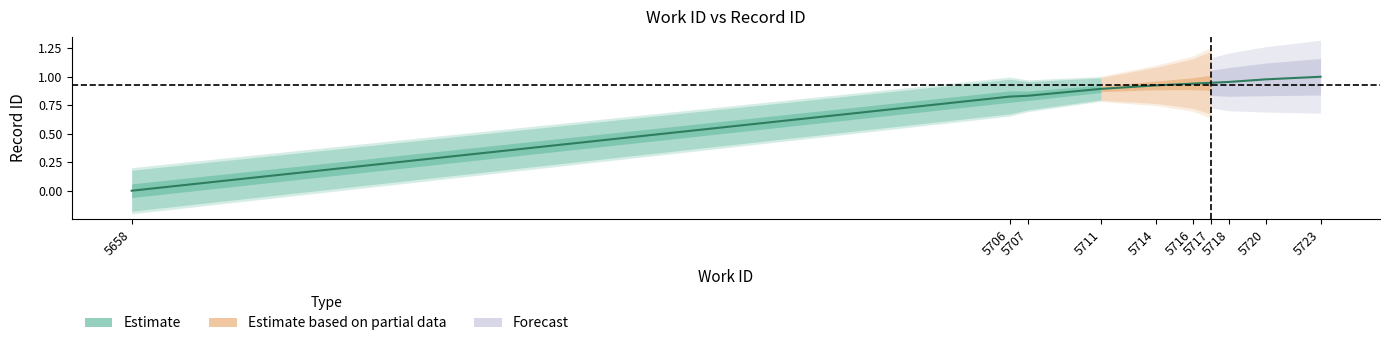

Rank the categories by value from highest to lowest.

5723, 5720, 5718, 5717, 5716, 5714, 5711, 5707, 5706, 5658